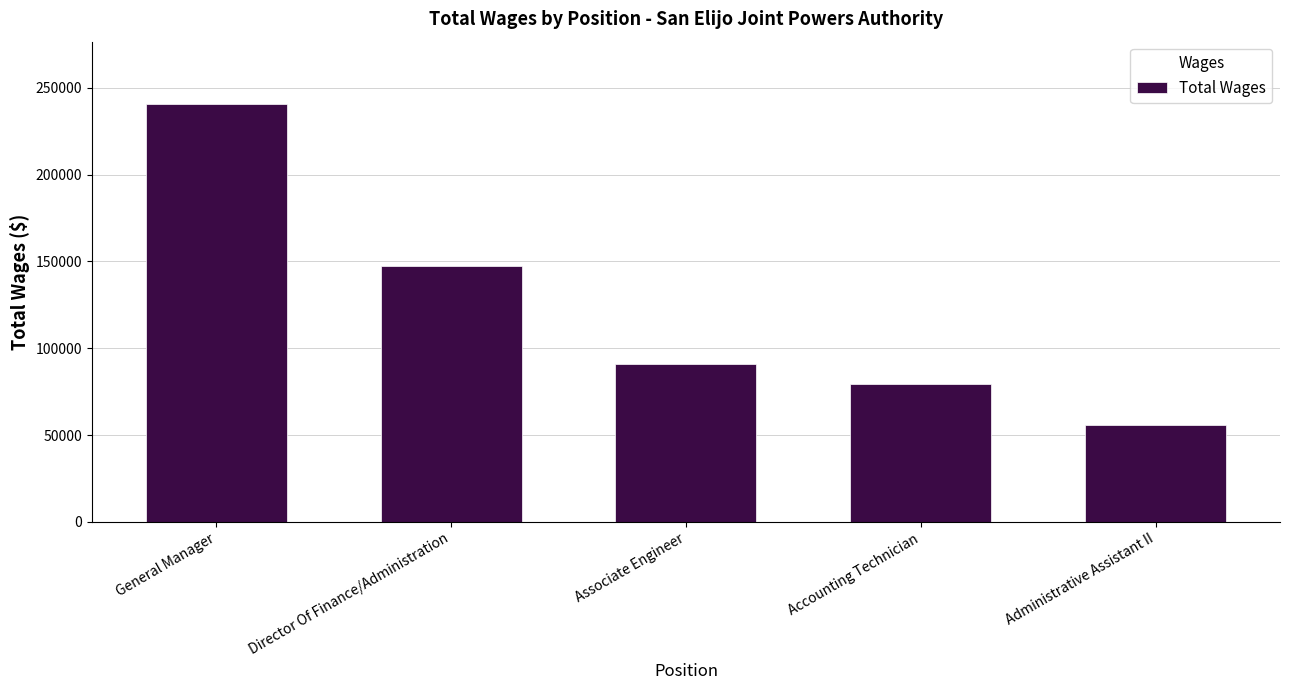

What is the average value?

122682